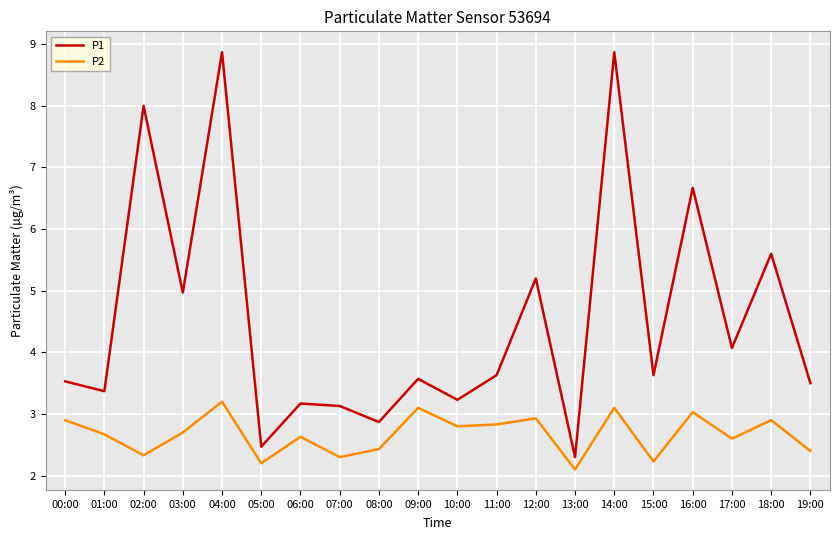

Where is P1 nearest to the value 5?

03:00